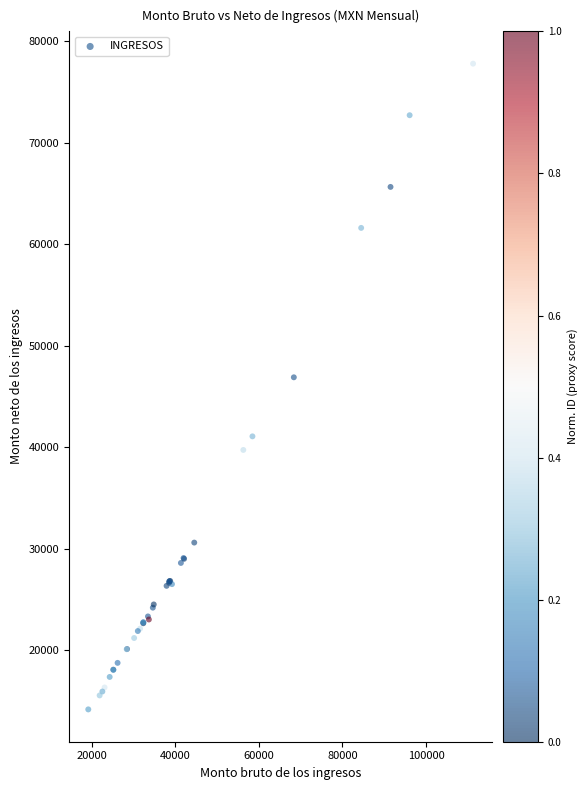

What Y value in the scatter plot is closest to 45996?

46907.1